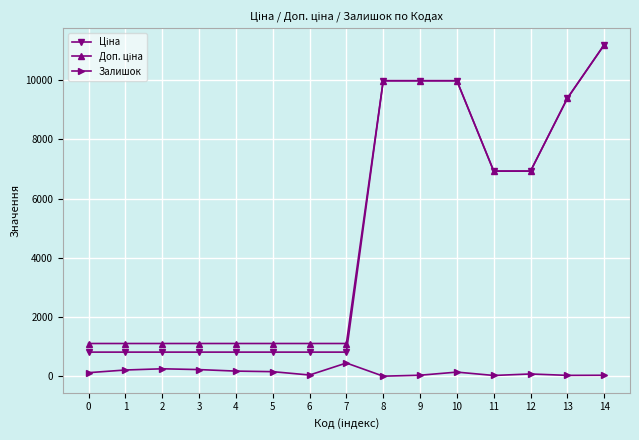

At which category is the sum across all series the highest?

14